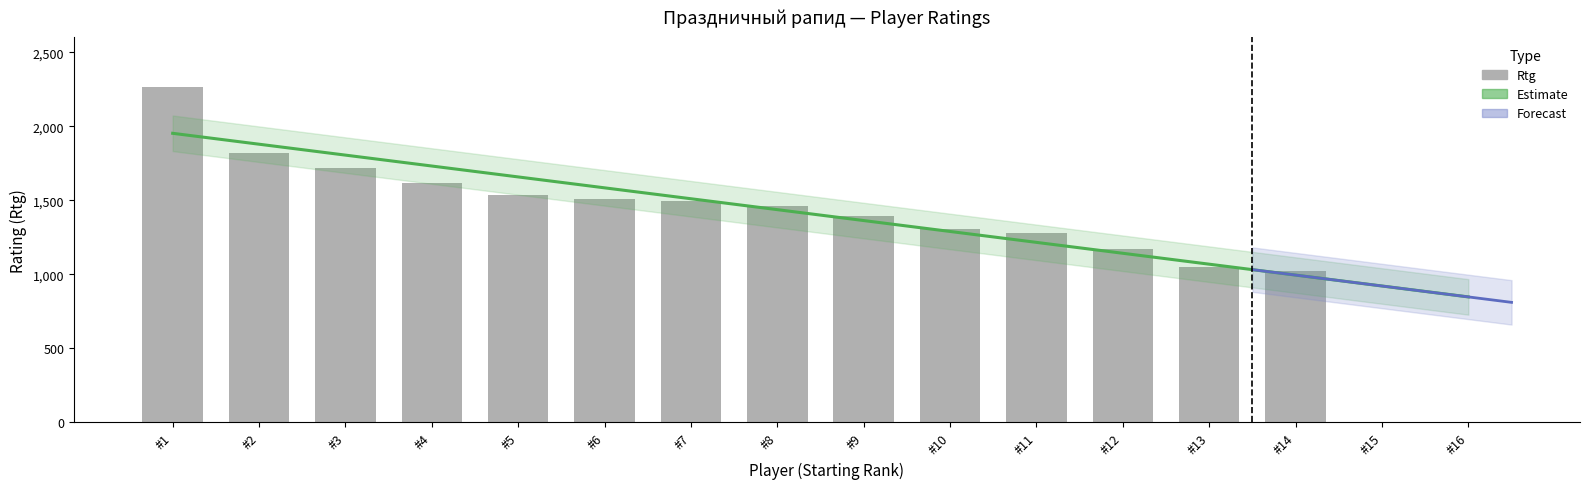

Reading right to left, what are all the values shown in this chart?

0	0	1020	1048	1173	1276	1304	1392	1459	1495	1507	1539	1618	1718	1819	2264